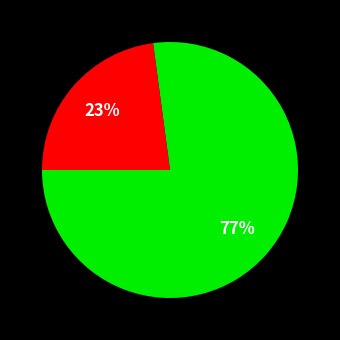

How many segments does this pie chart have?

2